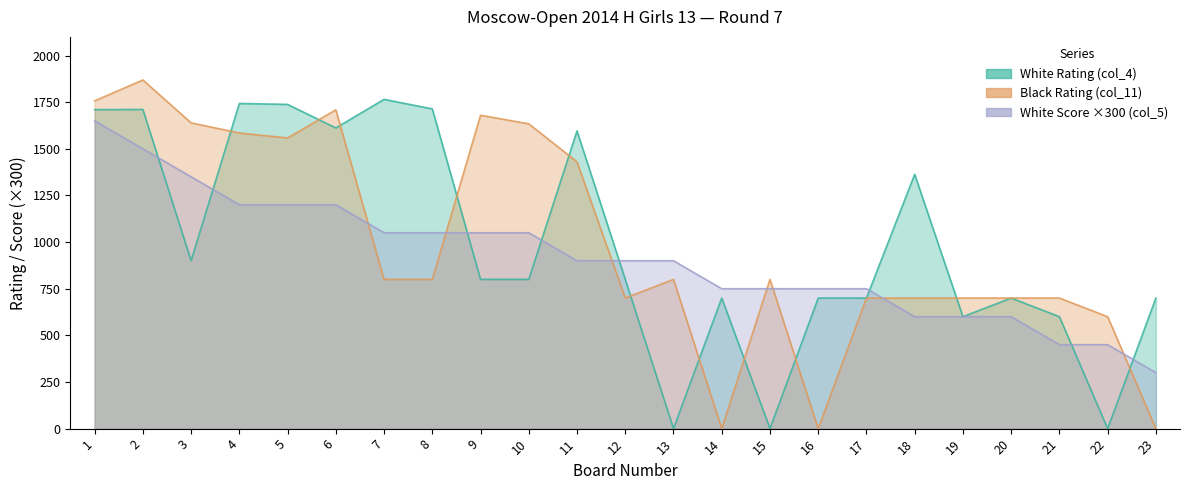

What are all the series names shown in the legend?

White Rating (col_4), Black Rating (col_11), White Score (col_5)